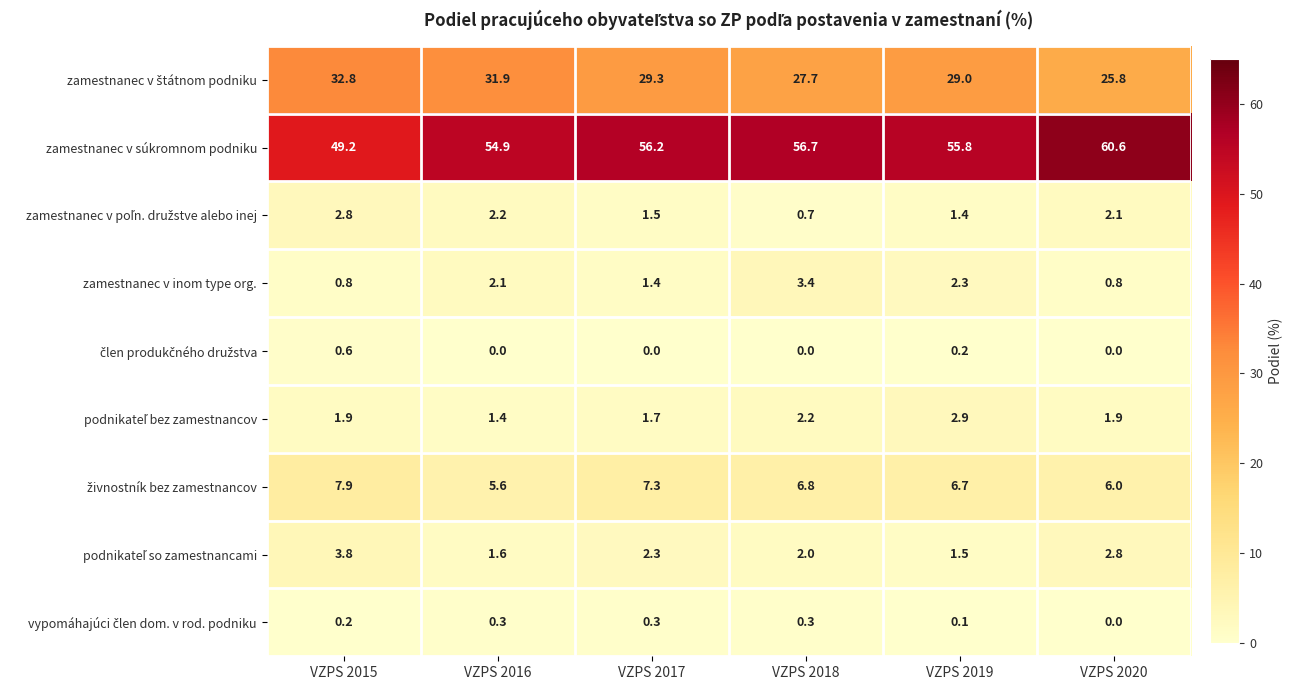

What is the total value across all series at VZPS 2020?

100.0